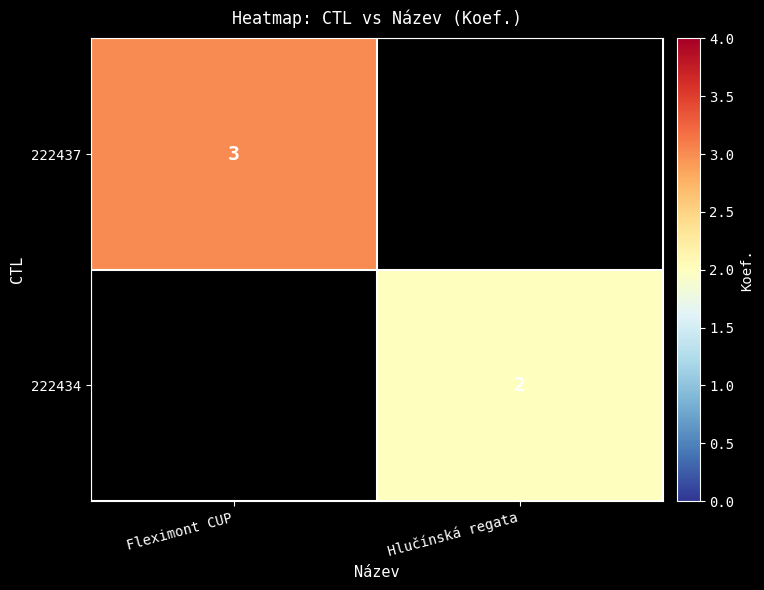

The 222434 series shows 2 at Hlučínská regata. True or false?

True